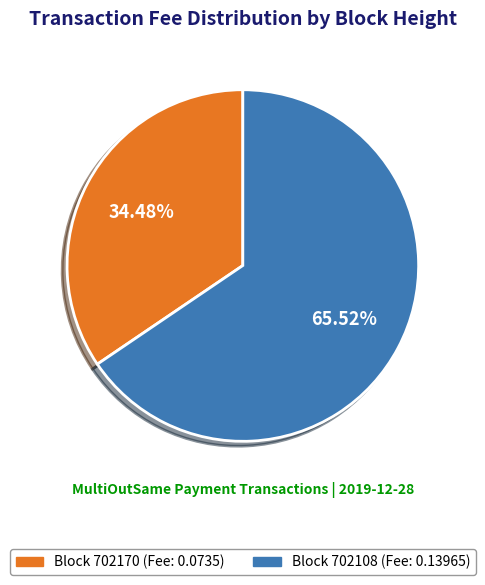

Which category accounts for the majority?

Block 702108 (Fee: 0.13965)